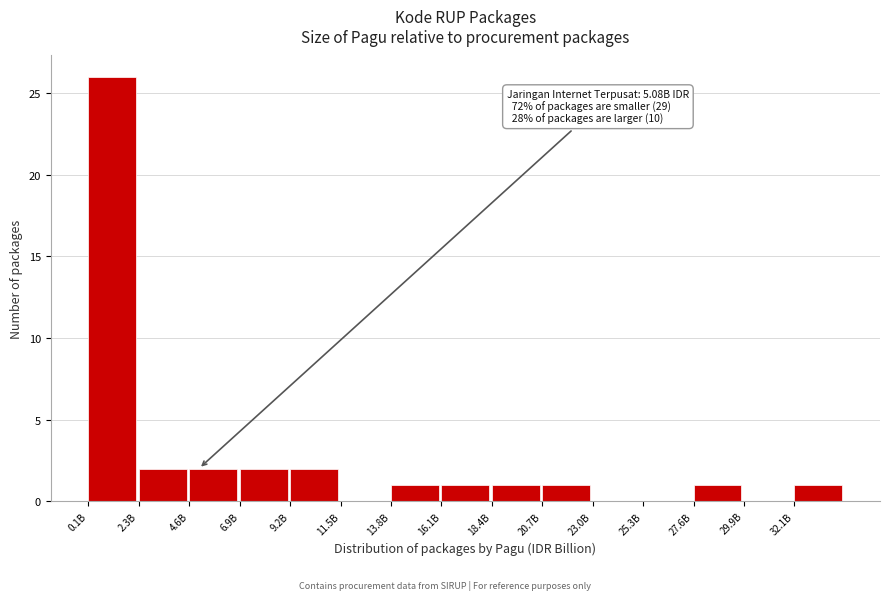

Reading left to right, transcribe all the data shown in this chart.

0.1B=26	2.3B=2	4.6B=2	6.9B=2	9.2B=2	11.5B=0	13.8B=1	16.1B=1	18.4B=1	20.7B=1	23.0B=0	25.3B=0	27.6B=1	29.9B=0	32.1B=1